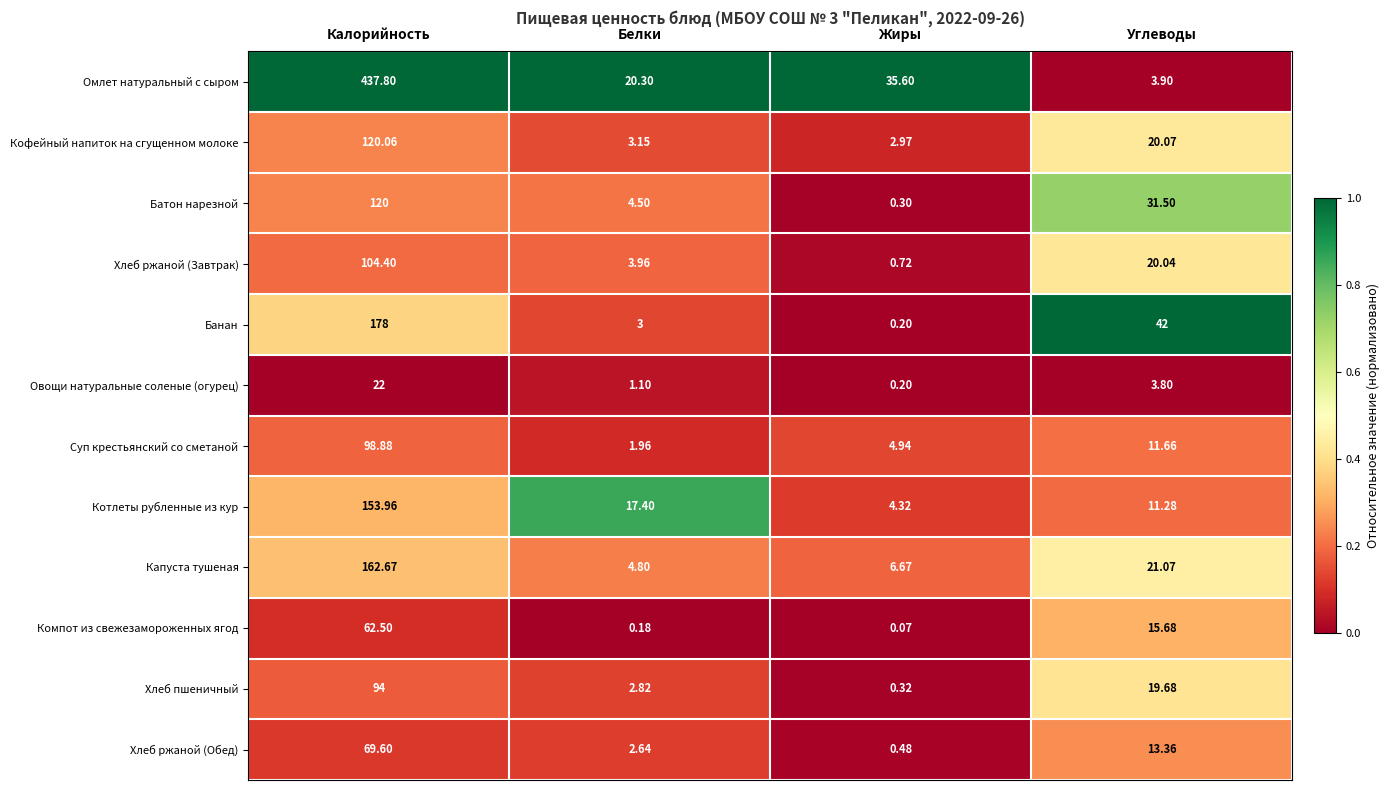

Which label corresponds to the smallest value in the chart?

Жиры